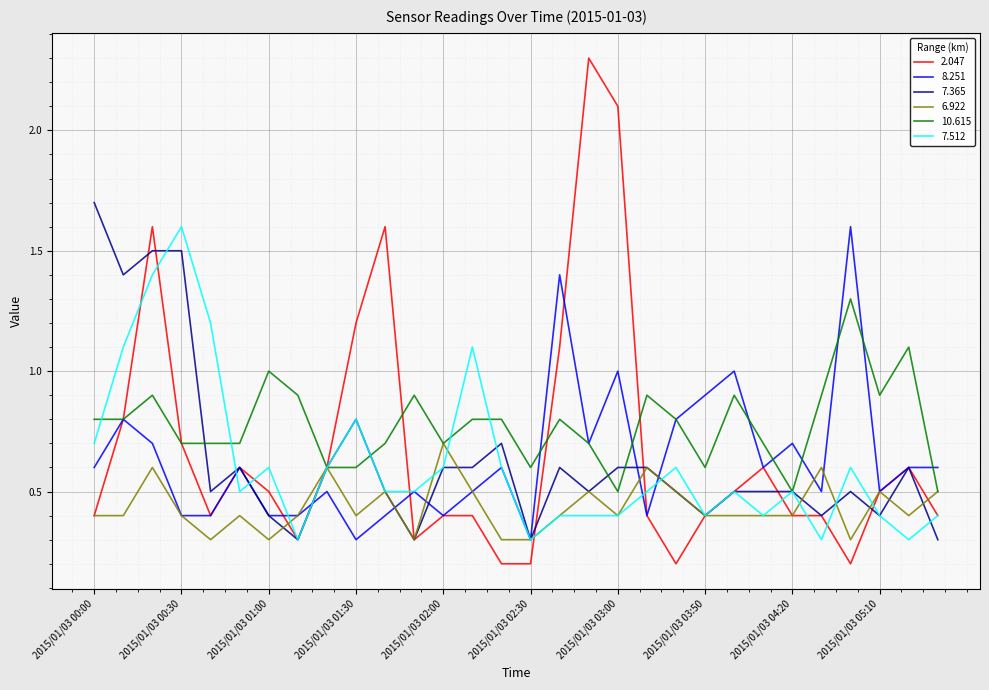

Which series has the widest spread of values?

2.047